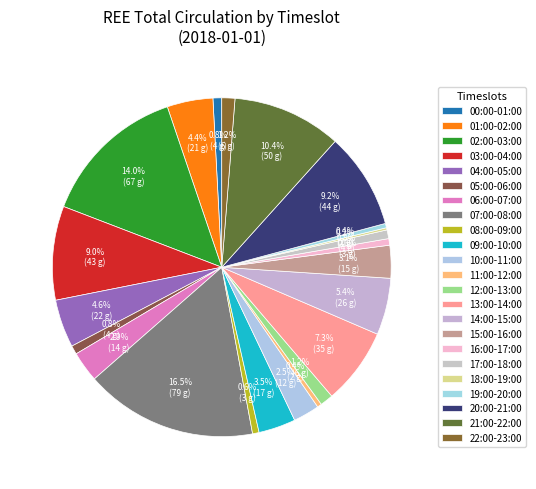

Which slice is the largest?

07:00-08:00